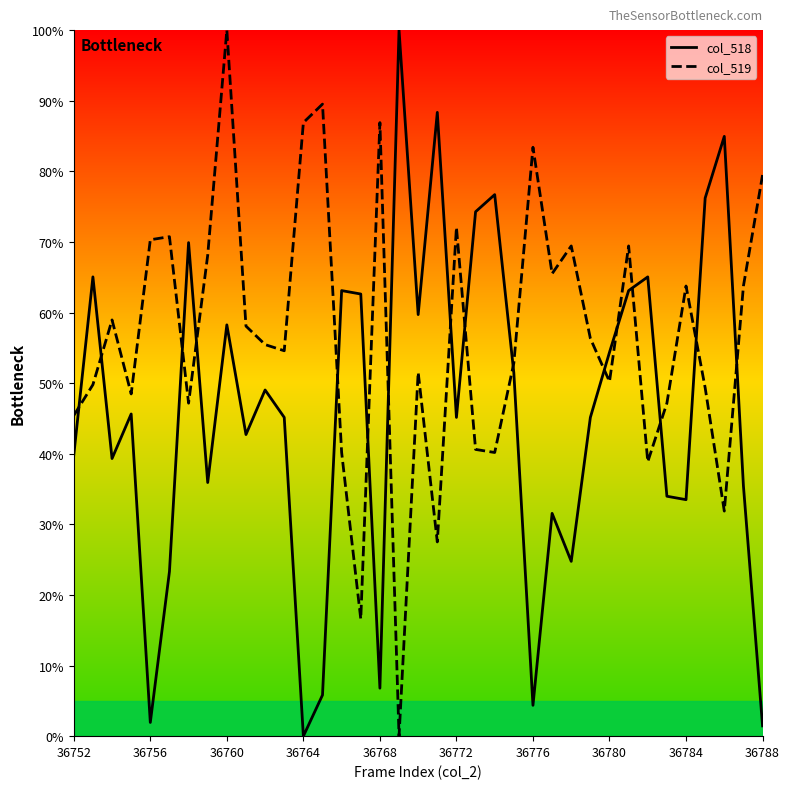

At 19, list the series in order from smallest to largest.

col_519, col_518